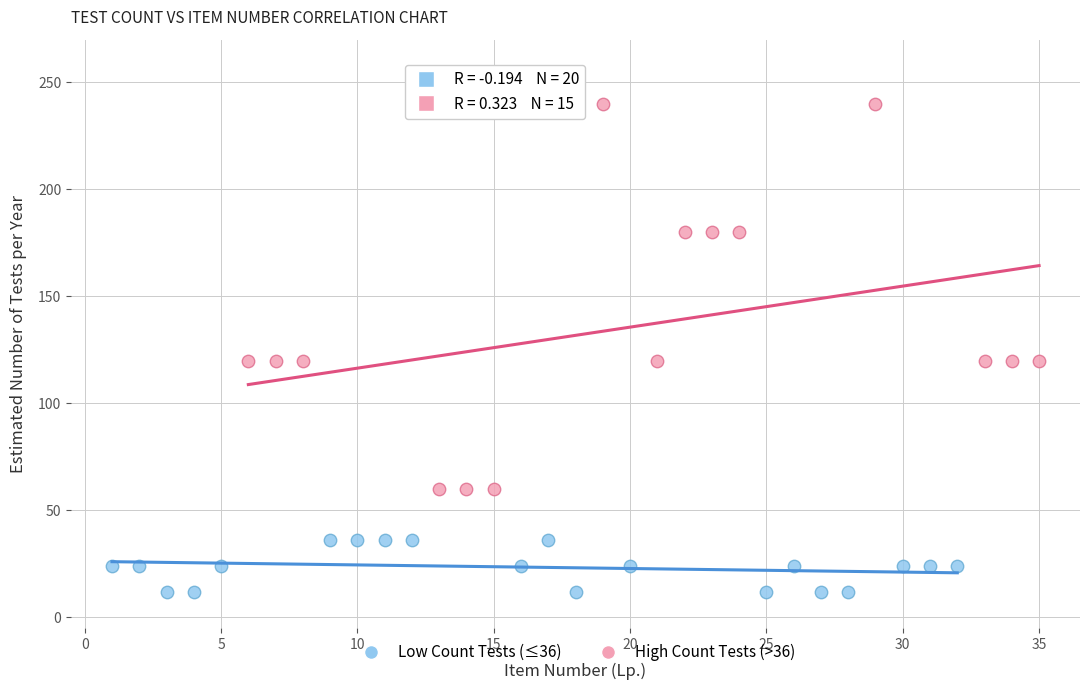

Which series reaches the minimum Y coordinate?

Low Count Tests (≤36)